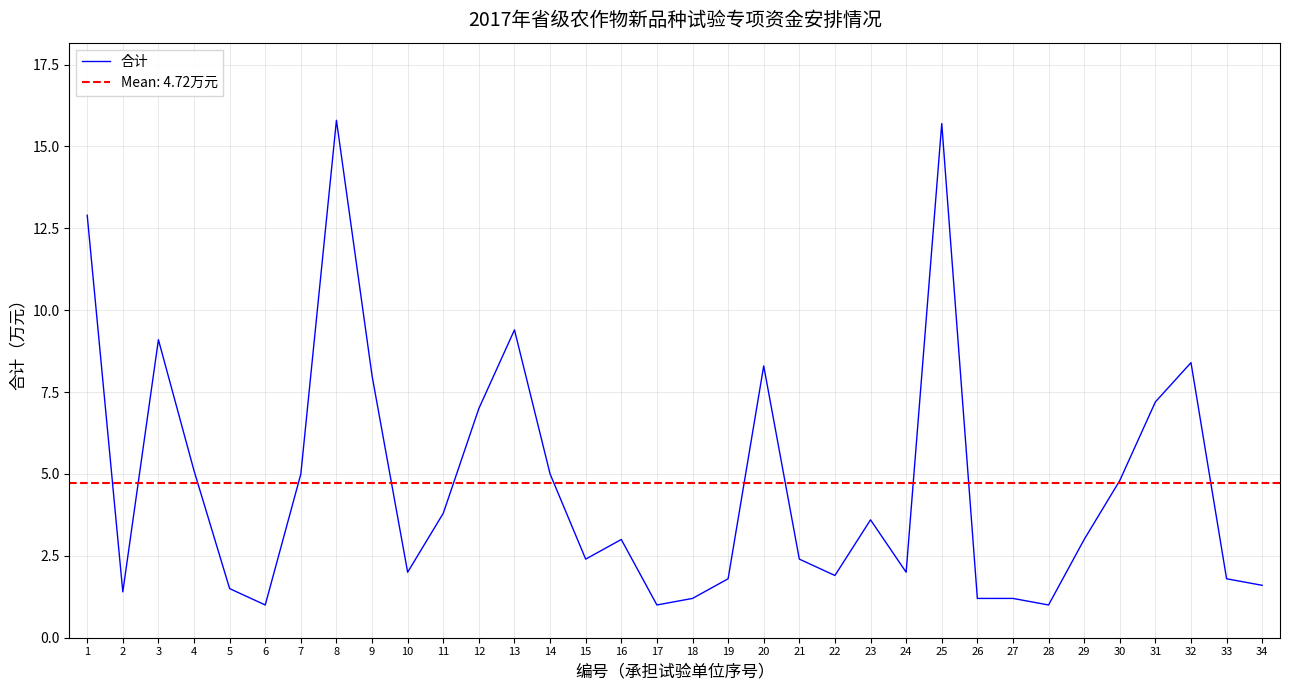

What is the difference between the second highest and minimum values?

14.7